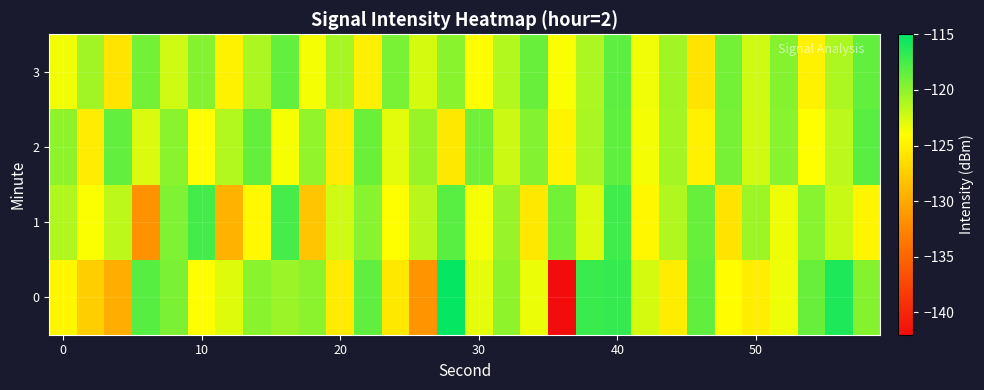

How many series are shown in this chart?

4